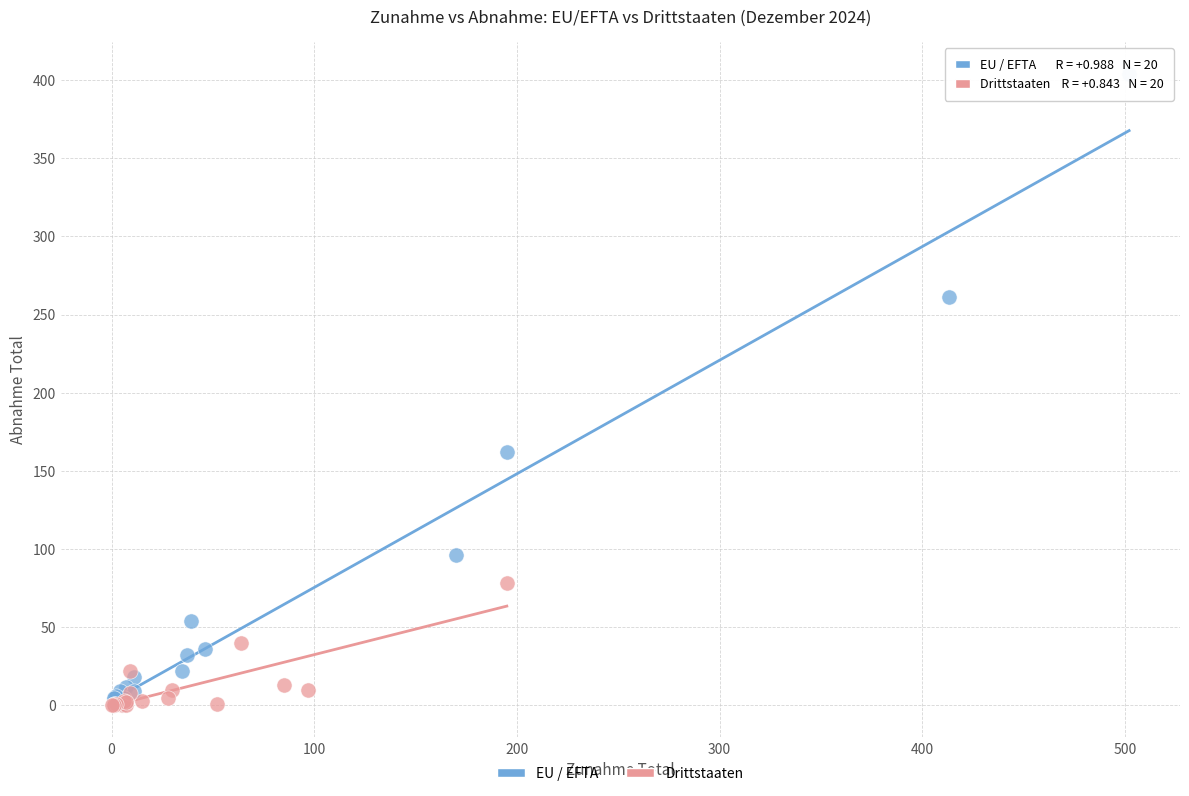

What are all the series names shown in the legend?

EU / EFTA, Drittstaaten